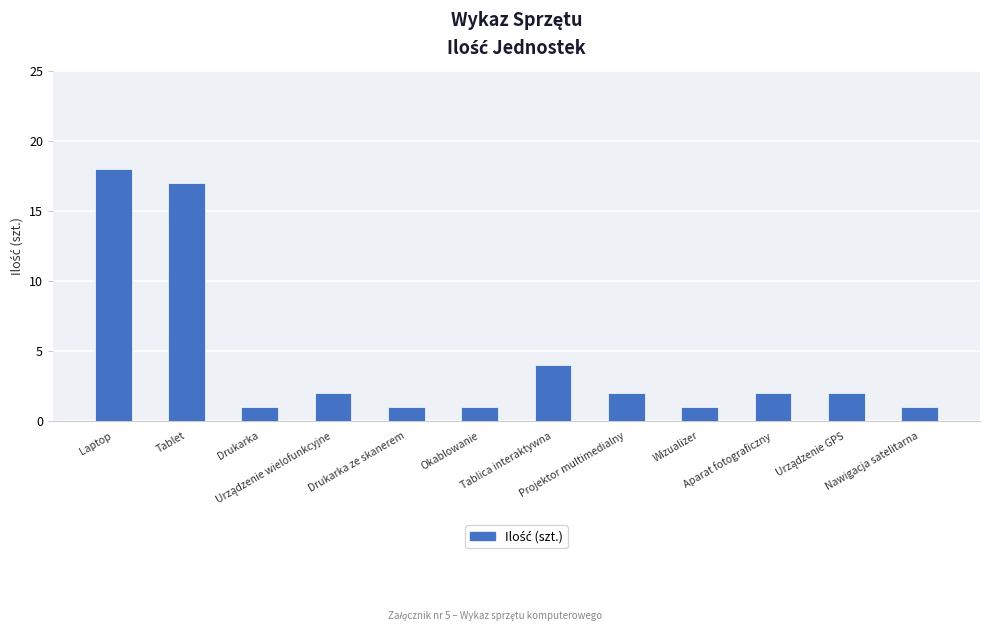

The value at Tablica interaktywna is 4. True or false?

True